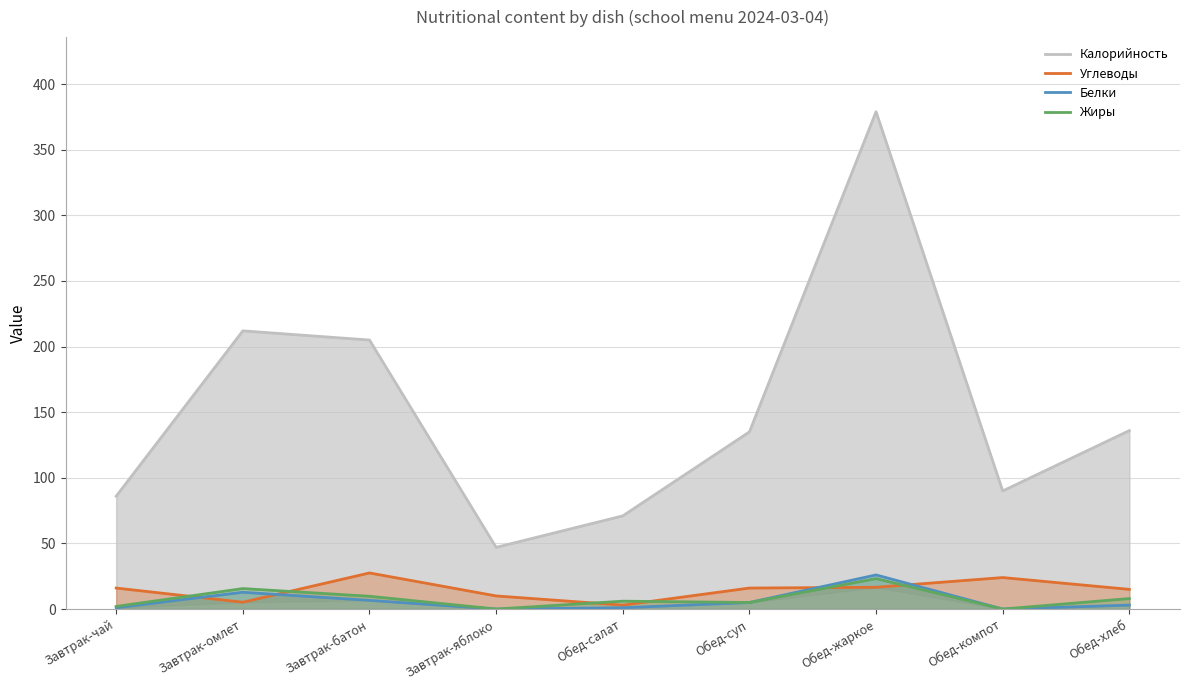

Is it true that Углеводы equals 10.0 at Завтрак-яблоко?

True